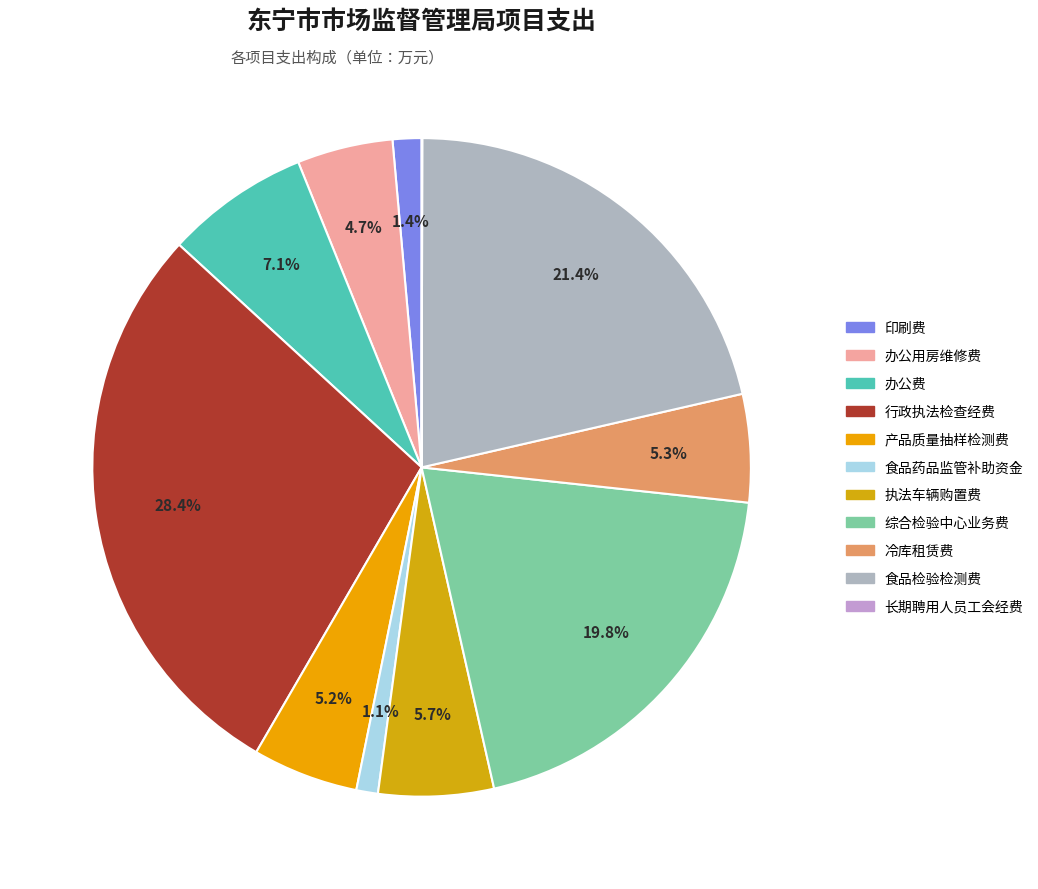

To the nearest percent, what portion does 食品药品监管补助资金 represent?

1%